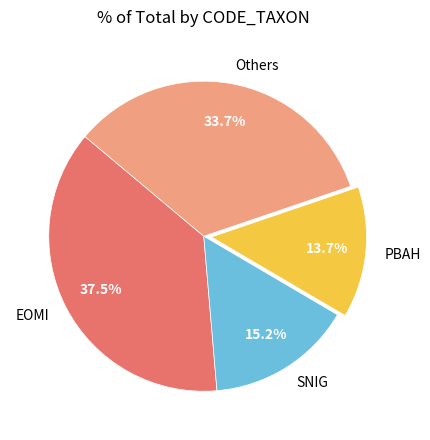

How many slices are in this pie chart?

4